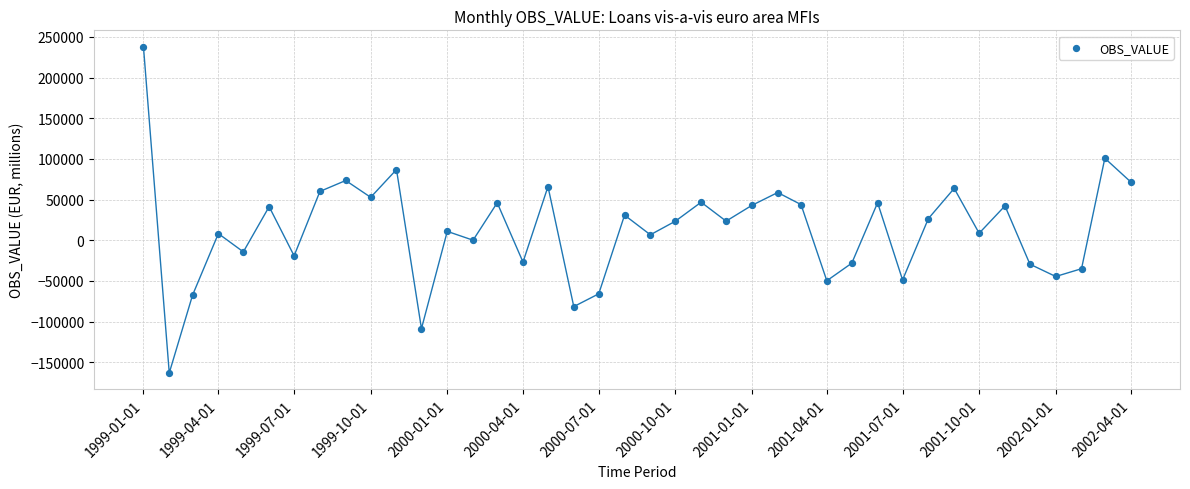

What is the range of Y values (max minus min)?

401170.9